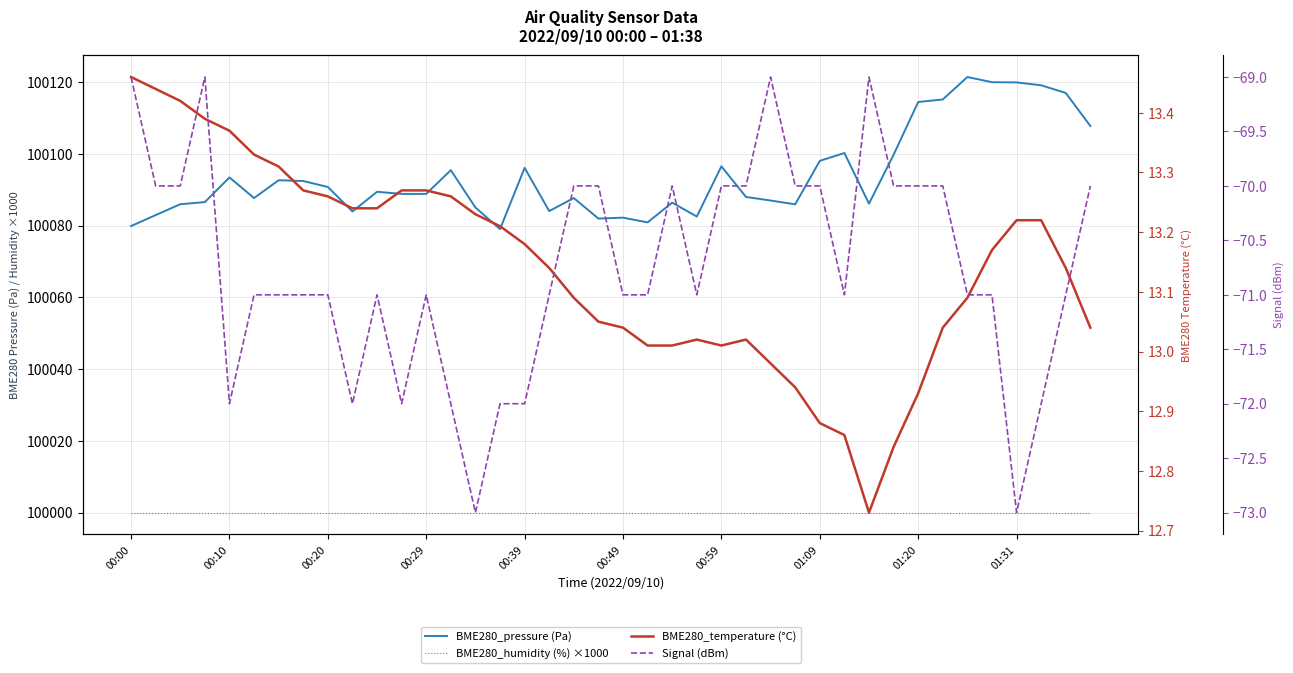

Reading right to left, extract all data points from this chart.

BME280_pressure (Pa): 100107.8	100117.0	100119.2	100120.0	100120.0	100121.5	100115.2	100114.5	100099.8	100086.2	100100.3	100098.1	100086.0	100087.0	100088.0	100096.6	100082.6	100086.4	100080.9	100082.2	100082.0	100087.7	100084.1	100096.1	100079.1	100085.1	100095.5	100088.9	100088.9	100089.5	100084.0	100090.8	100092.5	100092.7	100087.7	100093.5	100086.6	100086.0	100083.0	100079.9
BME280_humidity (%) ×1000: 100000.0	100000.0	100000.0	100000.0	100000.0	100000.0	100000.0	100000.0	100000.0	100000.0	100000.0	100000.0	100000.0	100000.0	100000.0	100000.0	100000.0	100000.0	100000.0	100000.0	100000.0	100000.0	100000.0	100000.0	100000.0	100000.0	100000.0	100000.0	100000.0	100000.0	100000.0	100000.0	100000.0	100000.0	100000.0	100000.0	100000.0	100000.0	100000.0	100000.0
BME280_temperature (°C): 13.0	13.1	13.2	13.2	13.2	13.1	13.0	12.9	12.8	12.7	12.9	12.9	12.9	13.0	13.0	13.0	13.0	13.0	13.0	13.0	13.1	13.1	13.1	13.2	13.2	13.2	13.3	13.3	13.3	13.2	13.2	13.3	13.3	13.3	13.3	13.4	13.4	13.4	13.4	13.5
Signal (dBm): -70.0	-71.0	-72.0	-73.0	-71.0	-71.0	-70.0	-70.0	-70.0	-69.0	-71.0	-70.0	-70.0	-69.0	-70.0	-70.0	-71.0	-70.0	-71.0	-71.0	-70.0	-70.0	-71.0	-72.0	-72.0	-73.0	-72.0	-71.0	-72.0	-71.0	-72.0	-71.0	-71.0	-71.0	-71.0	-72.0	-69.0	-70.0	-70.0	-69.0